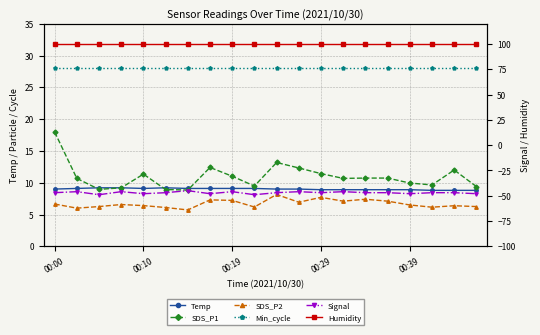

What is the sum of the Min_cycle values at 6 and 9?

56.0